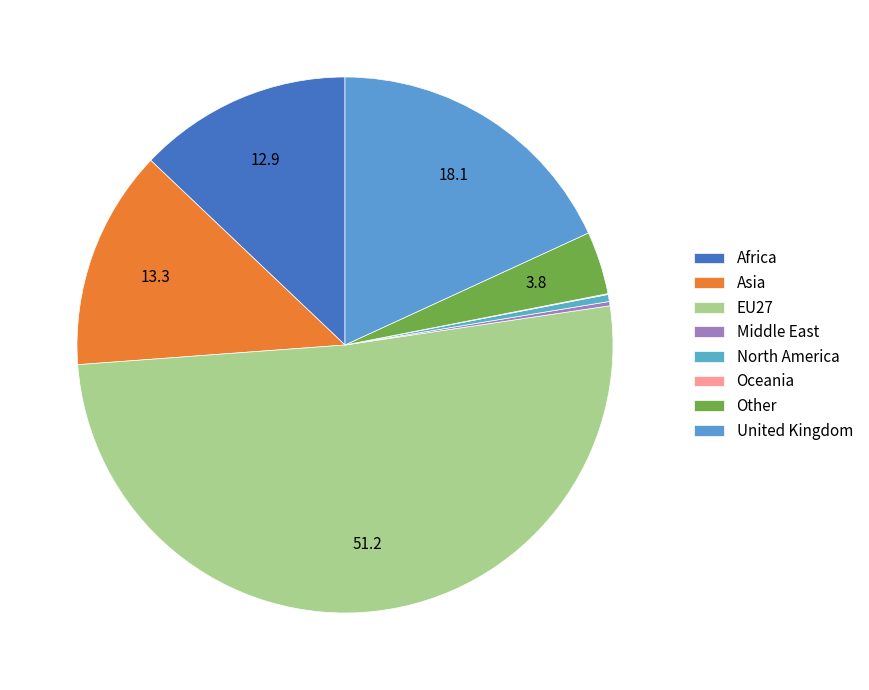

To the nearest percent, what is the difference between the largest and smallest slice percentages?

51%